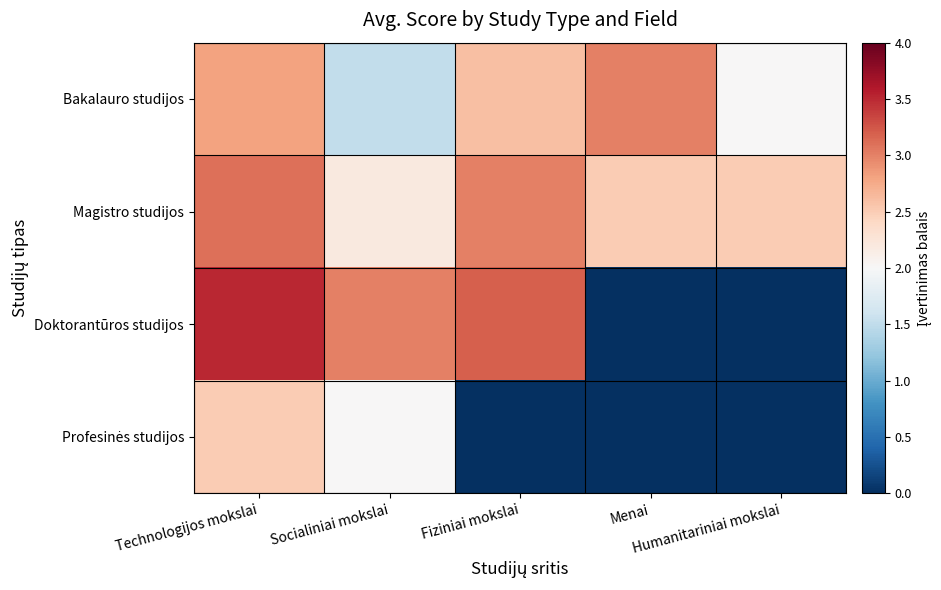

Which series has the largest total across all categories?

Magistro studijos